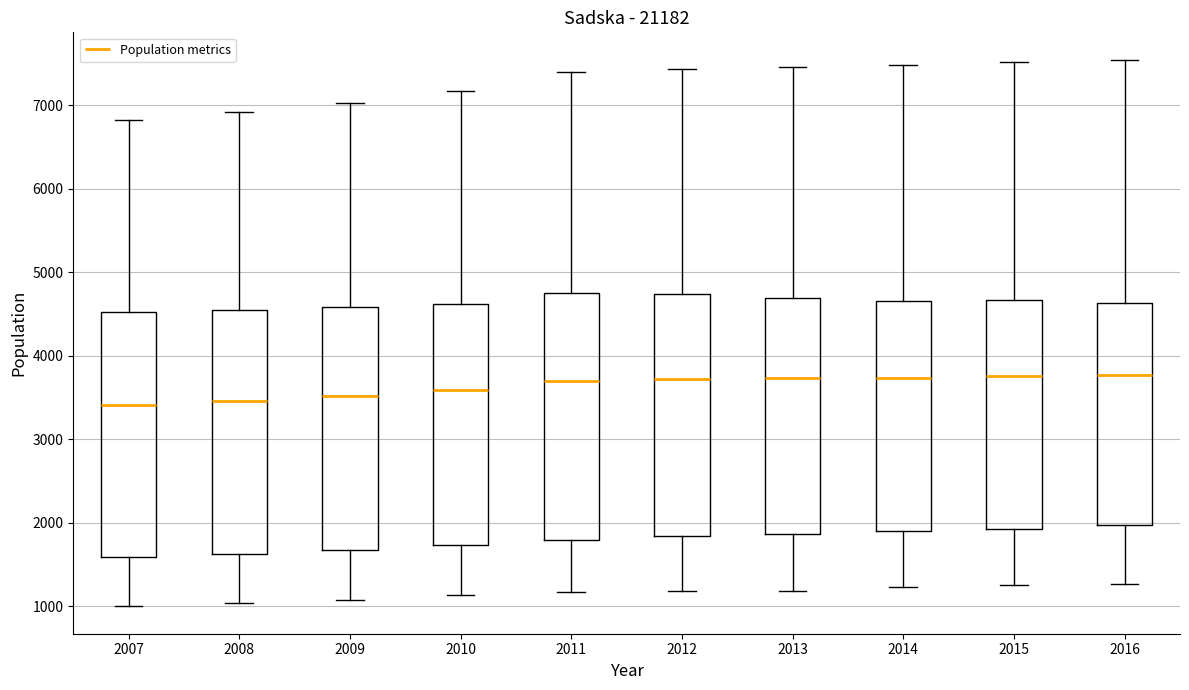

Reading left to right, read every box against the y-axis: the position of its median line, the range the box covers, and the ends of its whiskers. The values are not printed on the chart, so give them approximately, as read against the axis.

2007: median 3400, box 1600 to 4500, whiskers 1000 to 6800
2008: median 3500, box 1600 to 4500, whiskers 1000 to 6900
2009: median 3500, box 1700 to 4600, whiskers 1100 to 7000
2010: median 3600, box 1700 to 4600, whiskers 1100 to 7200
2011: median 3700, box 1800 to 4800, whiskers 1200 to 7400
2012: median 3700, box 1800 to 4700, whiskers 1200 to 7400
2013: median 3700, box 1900 to 4700, whiskers 1200 to 7500
2014: median 3700, box 1900 to 4700, whiskers 1200 to 7500
2015: median 3800, box 1900 to 4700, whiskers 1300 to 7500
2016: median 3800, box 2000 to 4600, whiskers 1300 to 7500